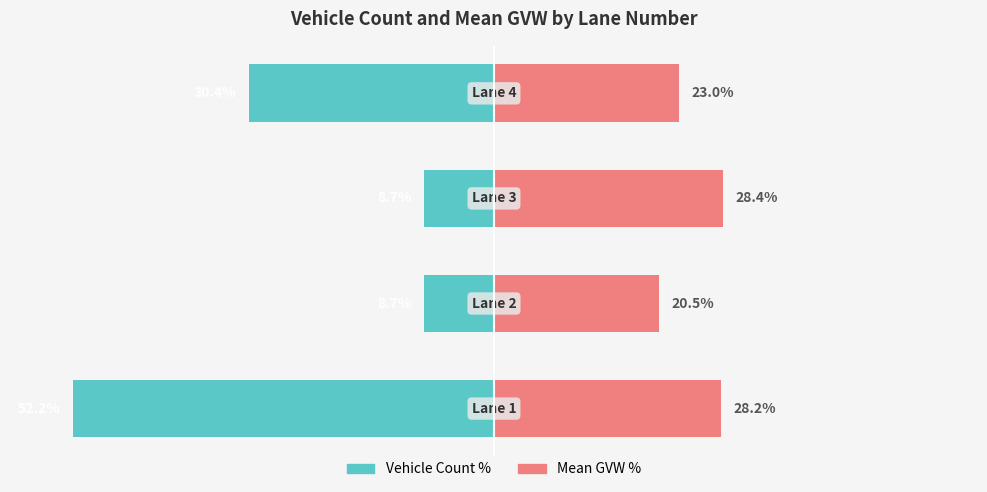

How many data points does each series have?

4